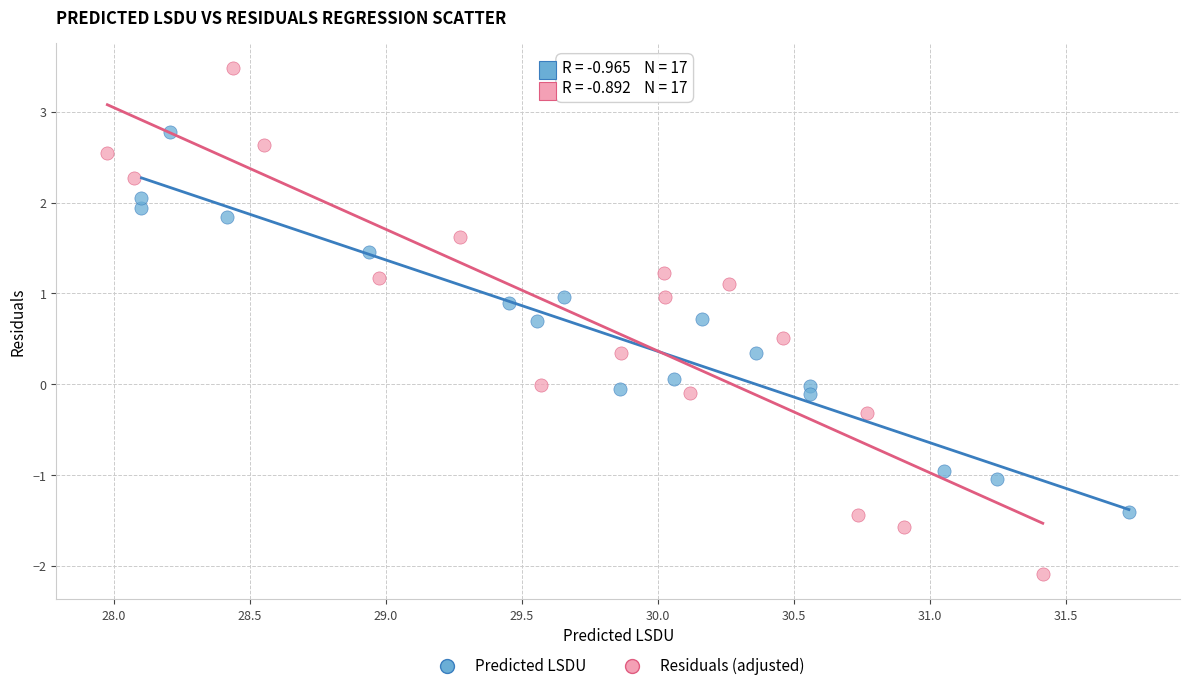

Which series contains the lowest Y value?

Residuals (adjusted)